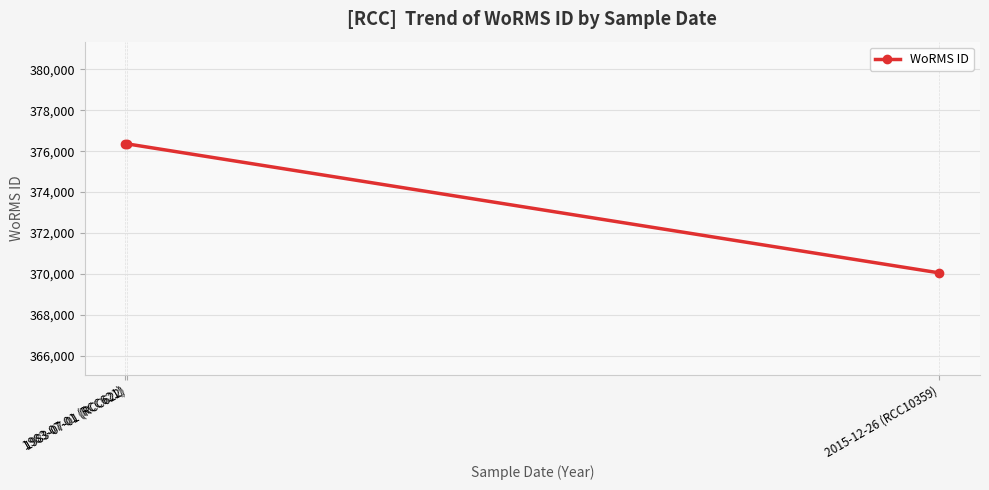

What is the difference between the values at 1983-07-01 (RCC621) and 2015-12-26 (RCC10359)?

6306